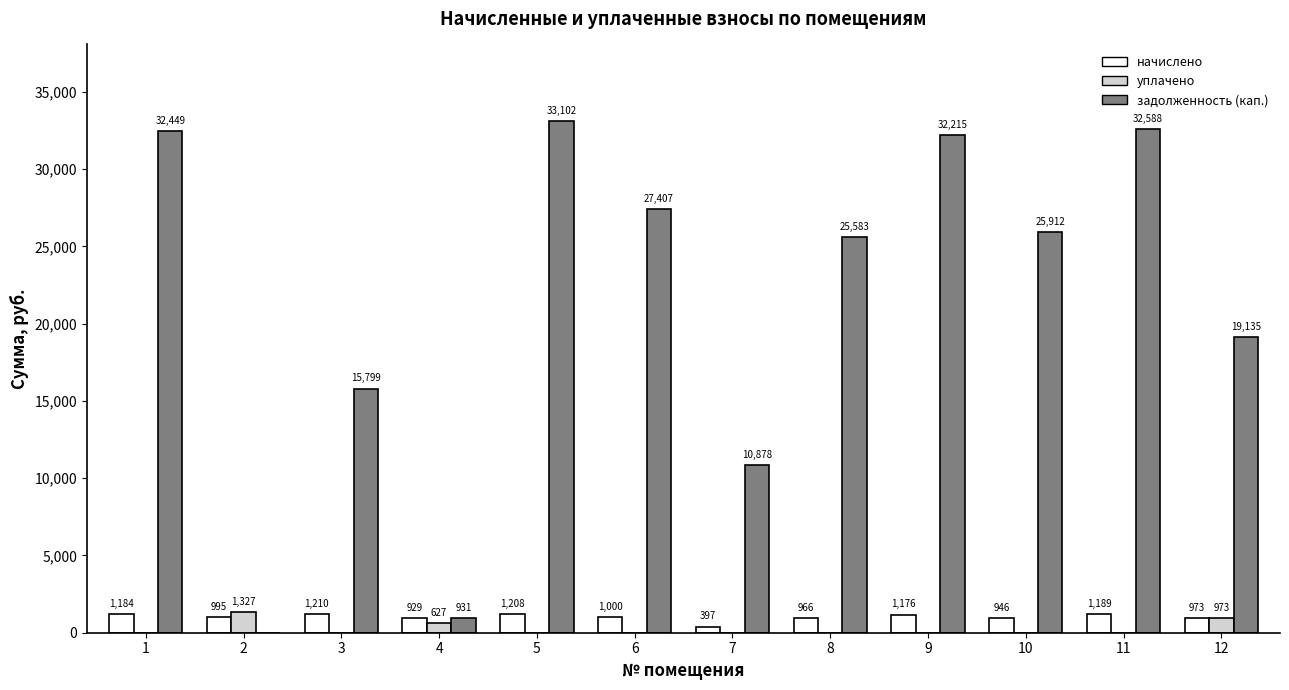

The value of уплачено at 1 is 0.0. True or false?

True